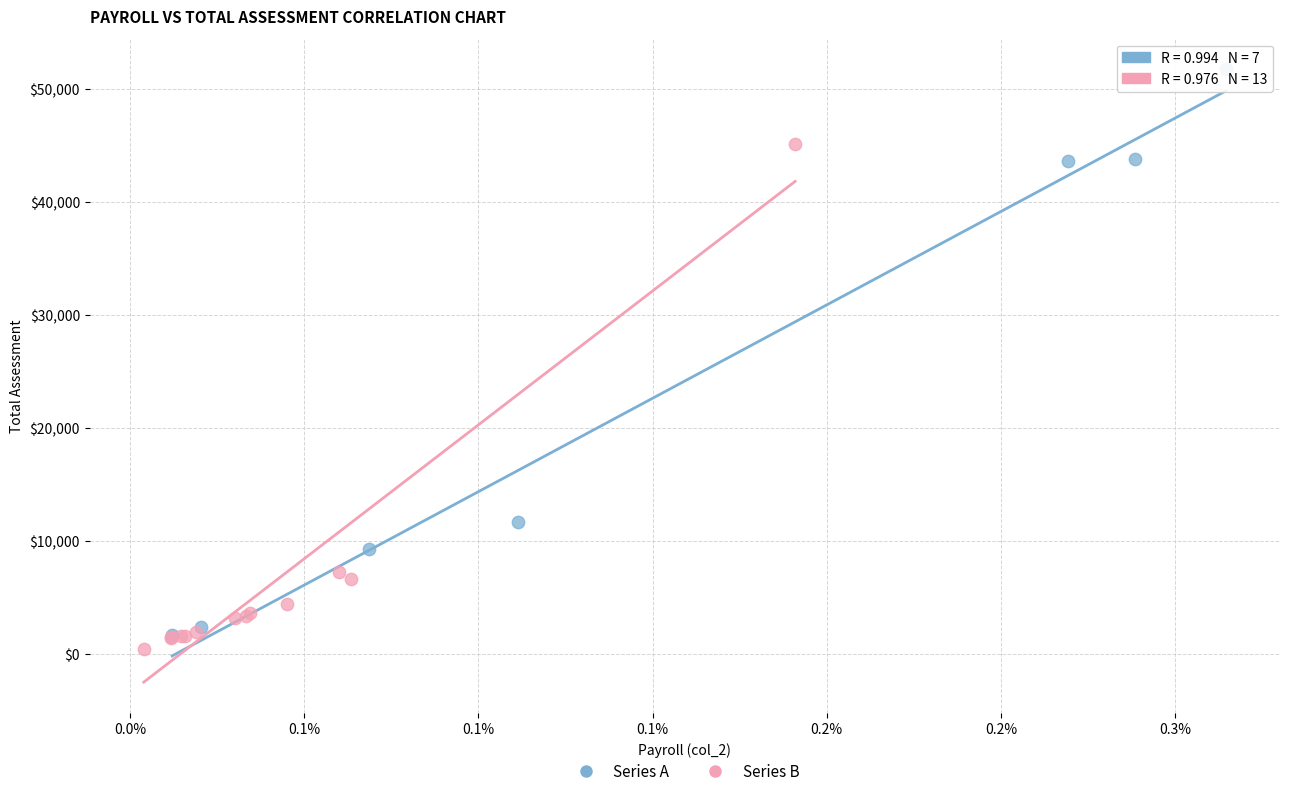

Which series contains the lowest Y value?

Series B